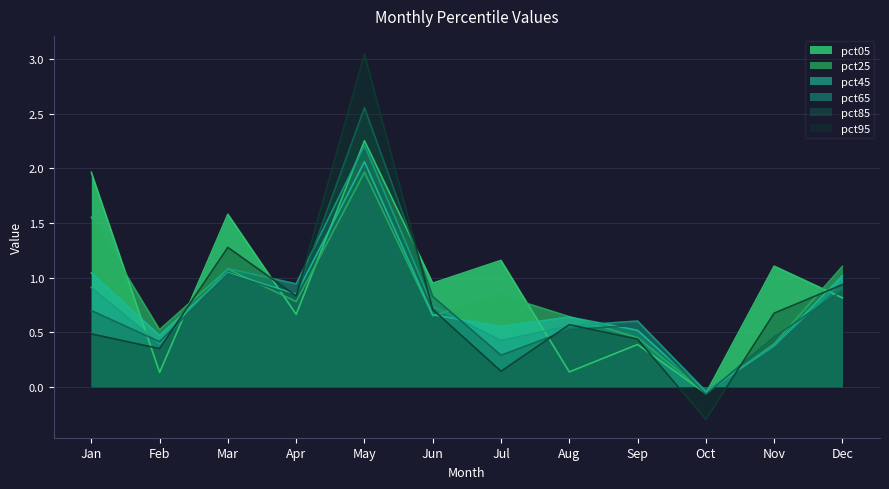

Is it true that pct25 equals 0.6 at Sep?

False